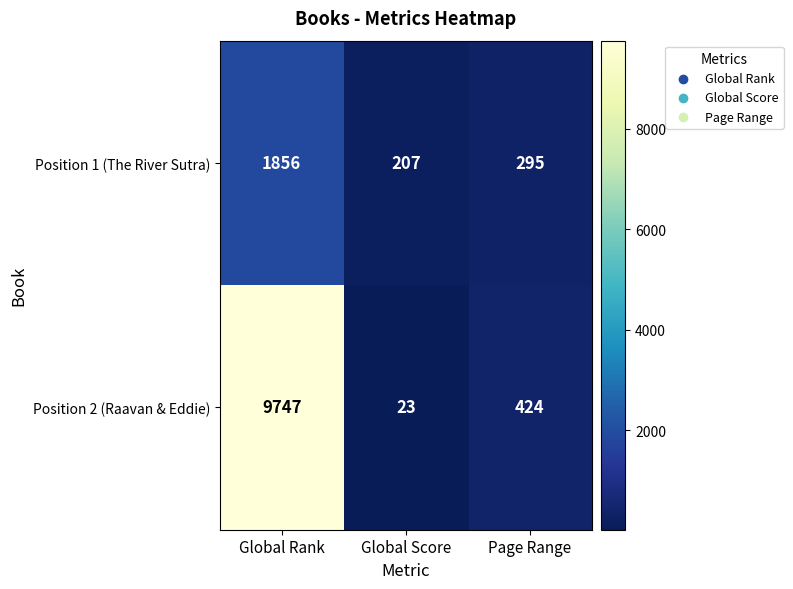

The Position 1 (The River Sutra) series shows 1856 at Global Rank. True or false?

True